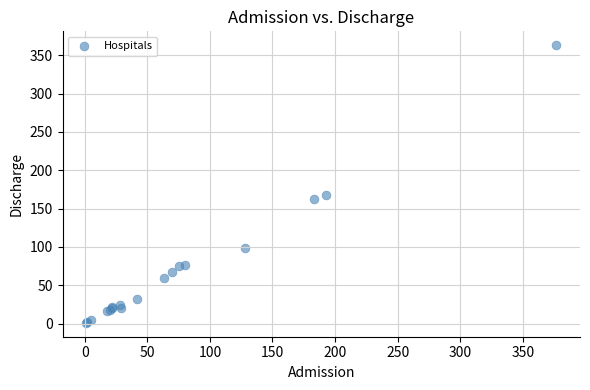

What Y value in the scatter plot is closest to 182?

168